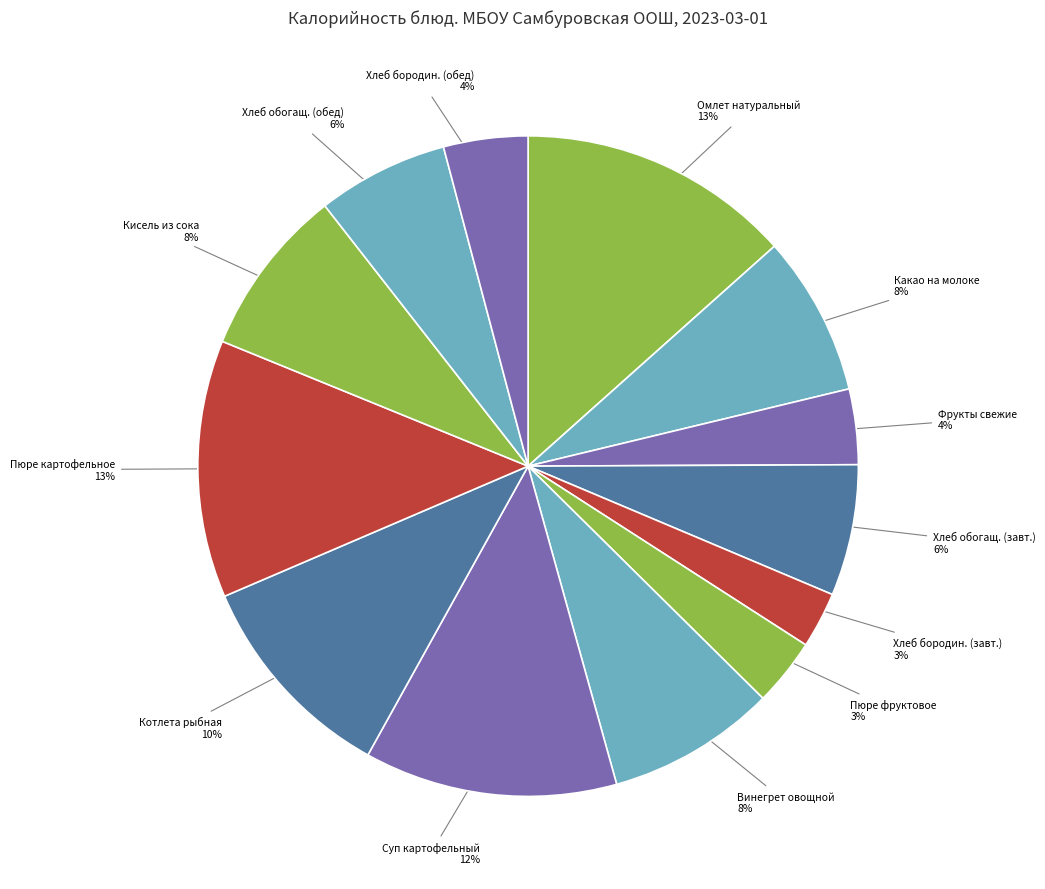

Do Хлеб бородин. (обед) and Омлет натуральный together represent more than half of the pie?

No